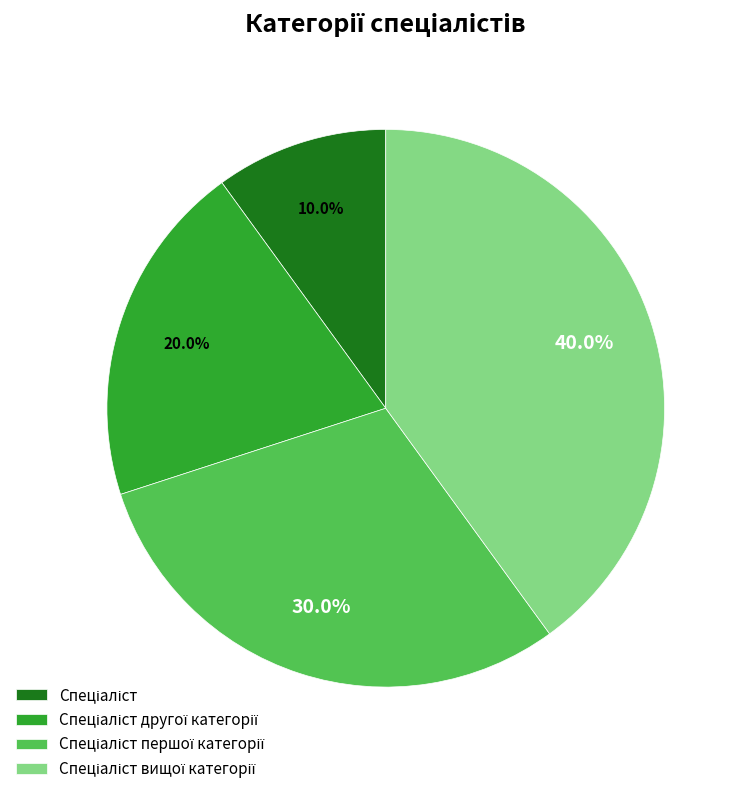

Is there a majority slice in this chart?

No